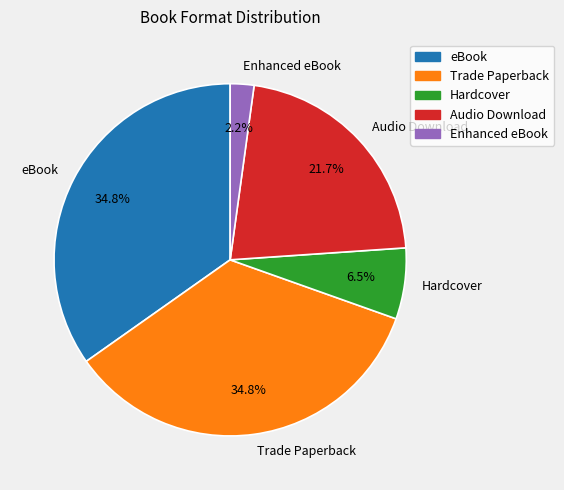

Which slice is the smallest?

Enhanced eBook